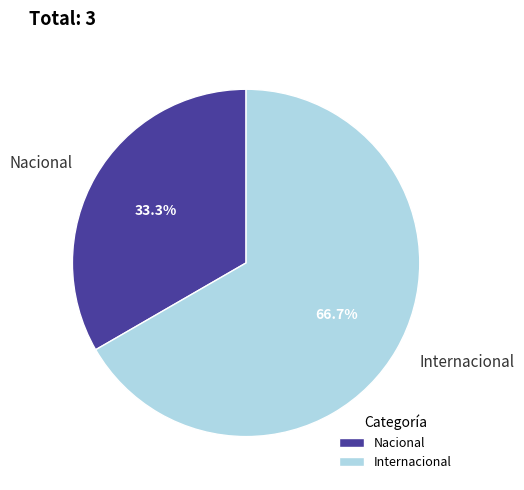

Count the number of slices in the pie.

2